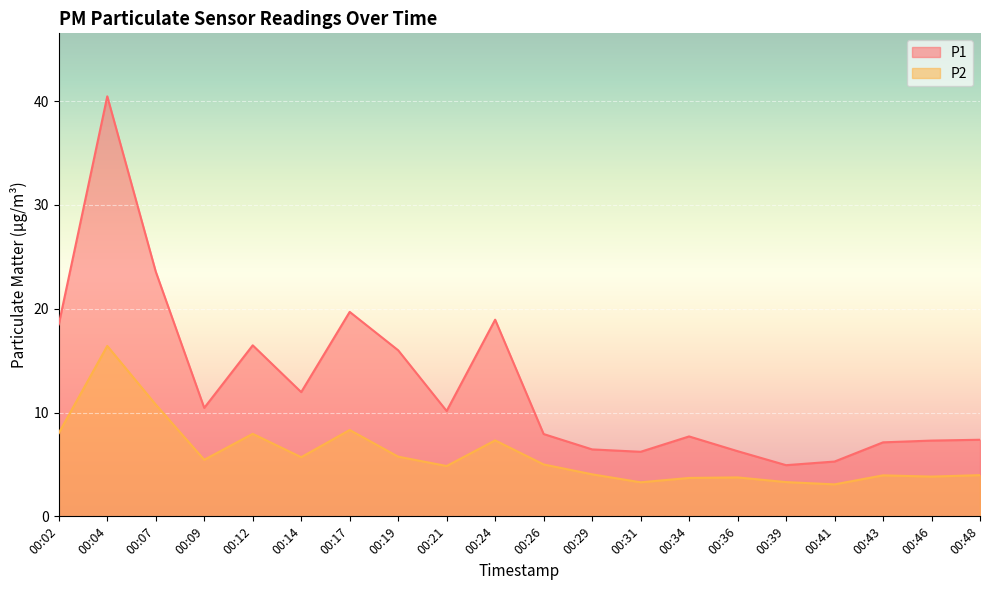

How many values in the P1 series are below 10?

10